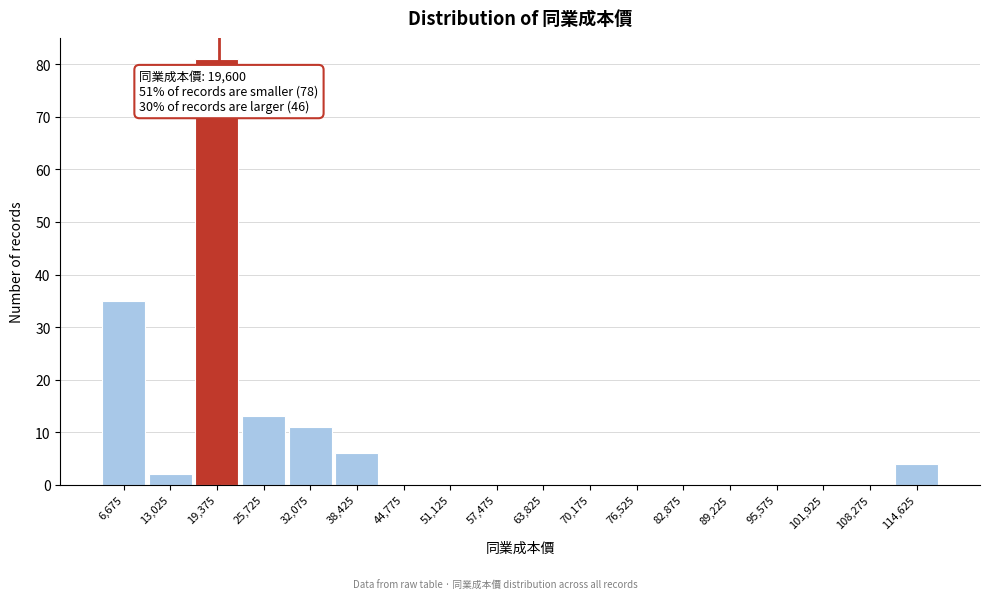

Over which range of the x-axis is the bar tallest?

16000 to 23000